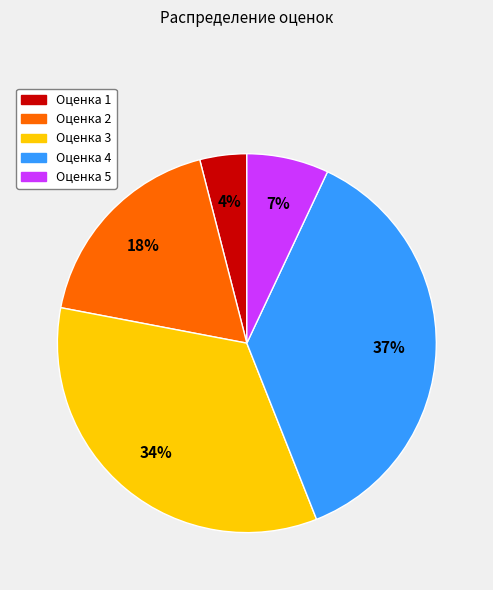

How many slices are in this pie chart?

5